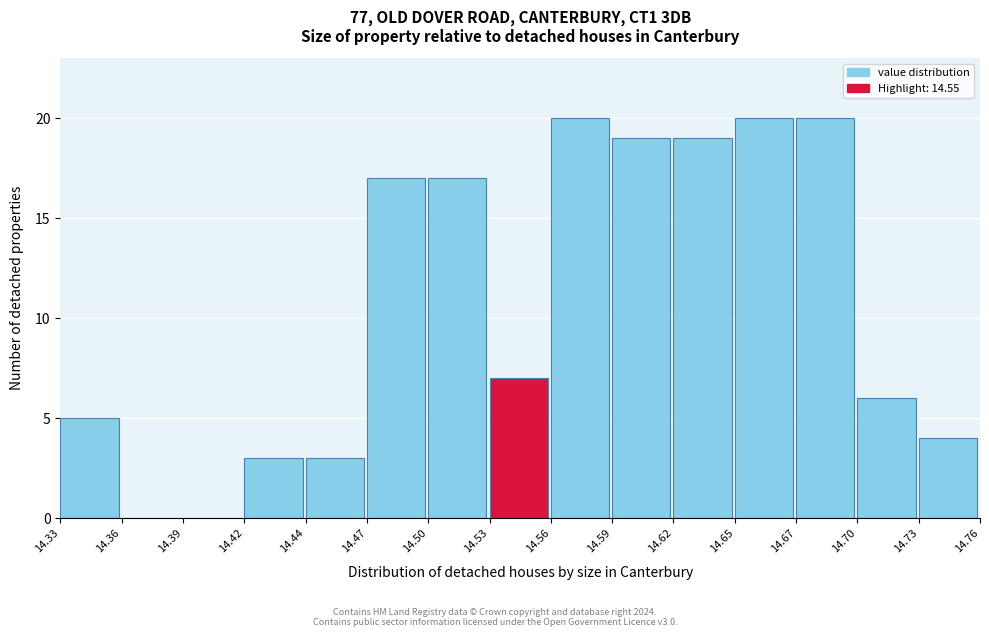

Reading left to right, list all the values displayed in this chart.

14.33=5	14.36=0	14.39=0	14.42=3	14.44=3	14.47=17	14.50=17	14.53=7	14.56=20	14.59=19	14.62=19	14.65=20	14.67=20	14.70=6	14.73=4